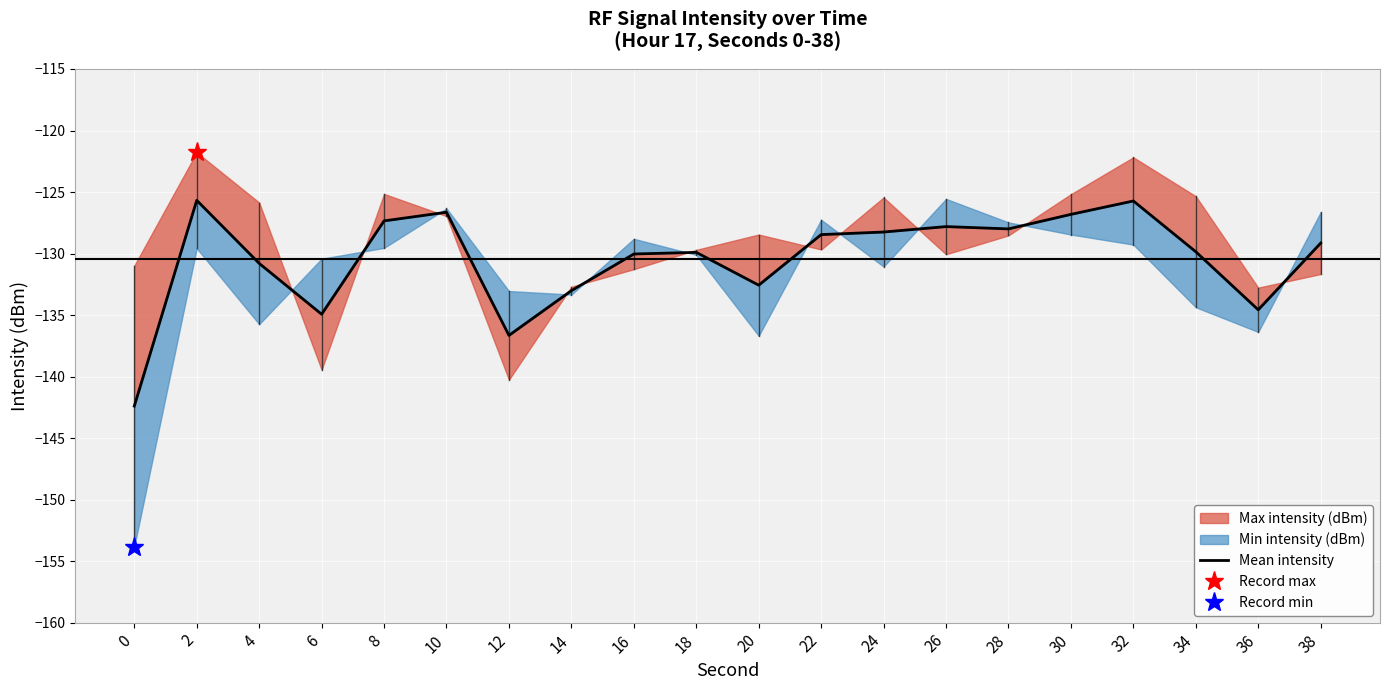

Rank the categories by value from lowest to highest.

0, 12, 6, 36, 14, 20, 4, 16, 18, 34, 38, 22, 24, 28, 26, 8, 30, 10, 32, 2